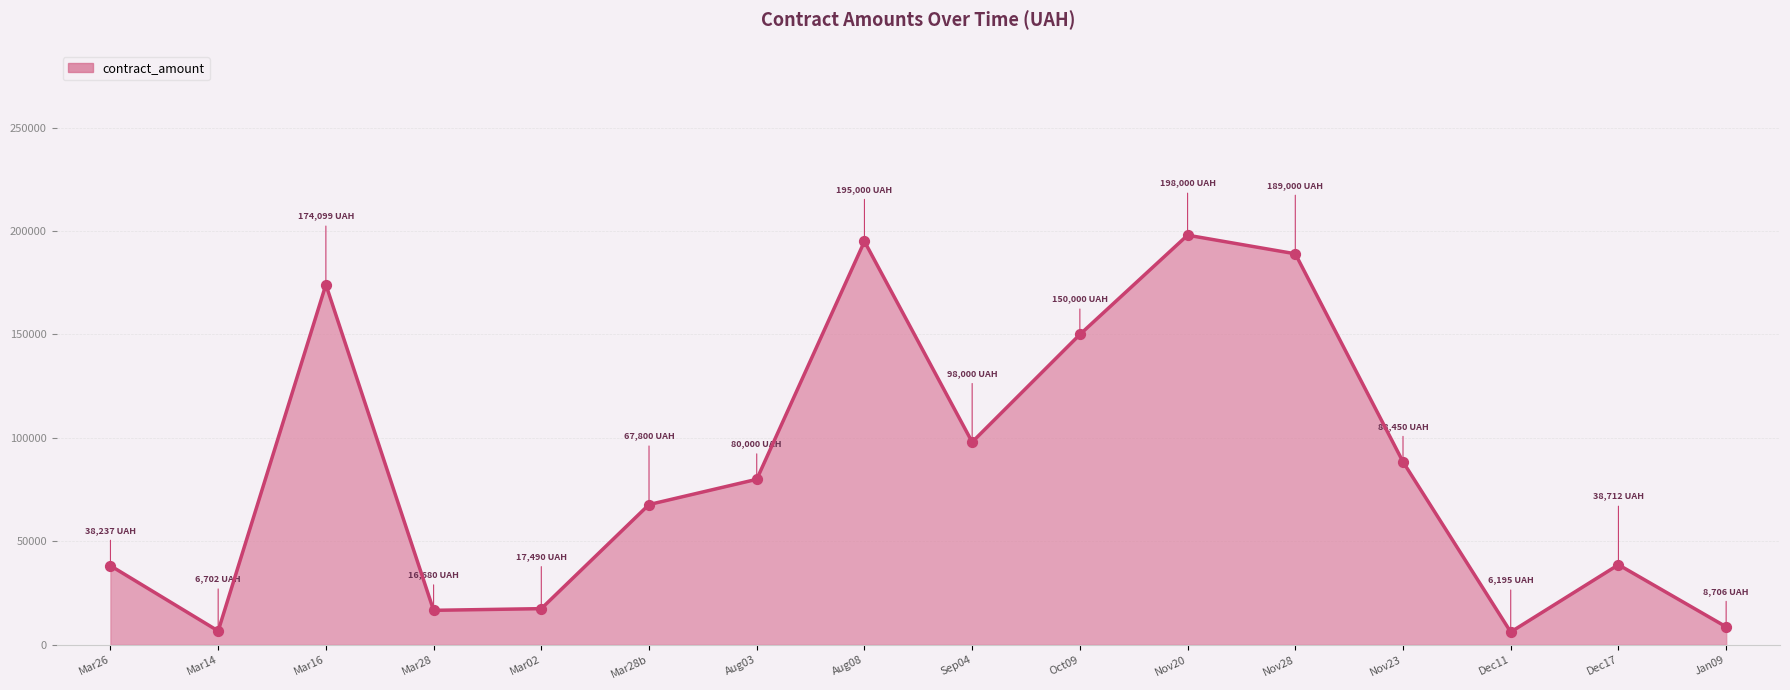

Between Dec17 and Nov28, which is larger?

Nov28